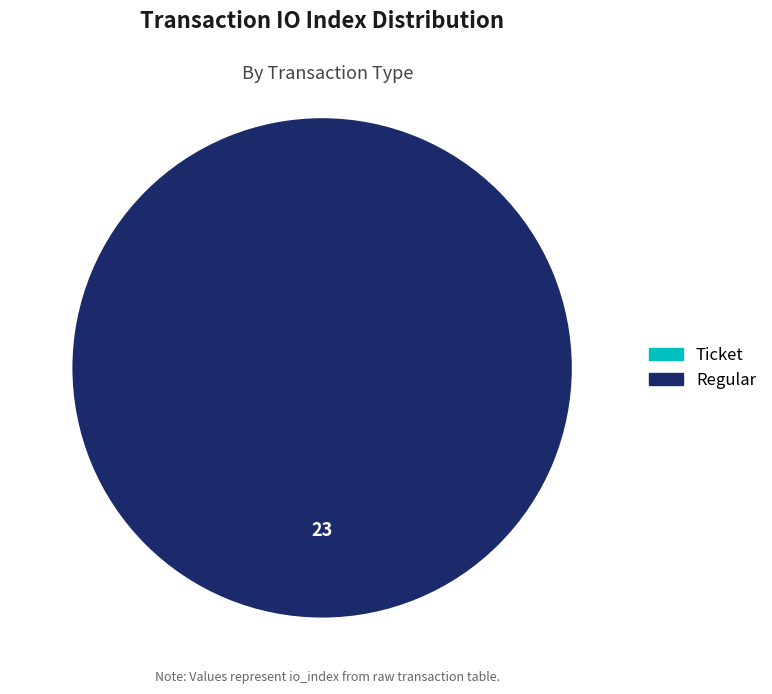

True or false: Ticket accounts for 0% of the total.

True